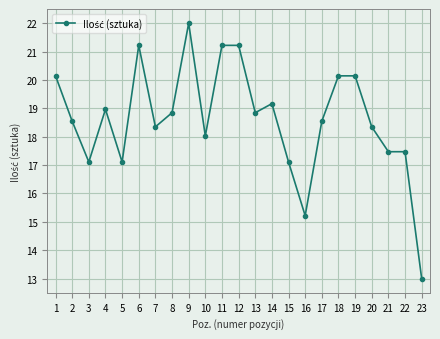

At which category does the data reach its first local valley?

3